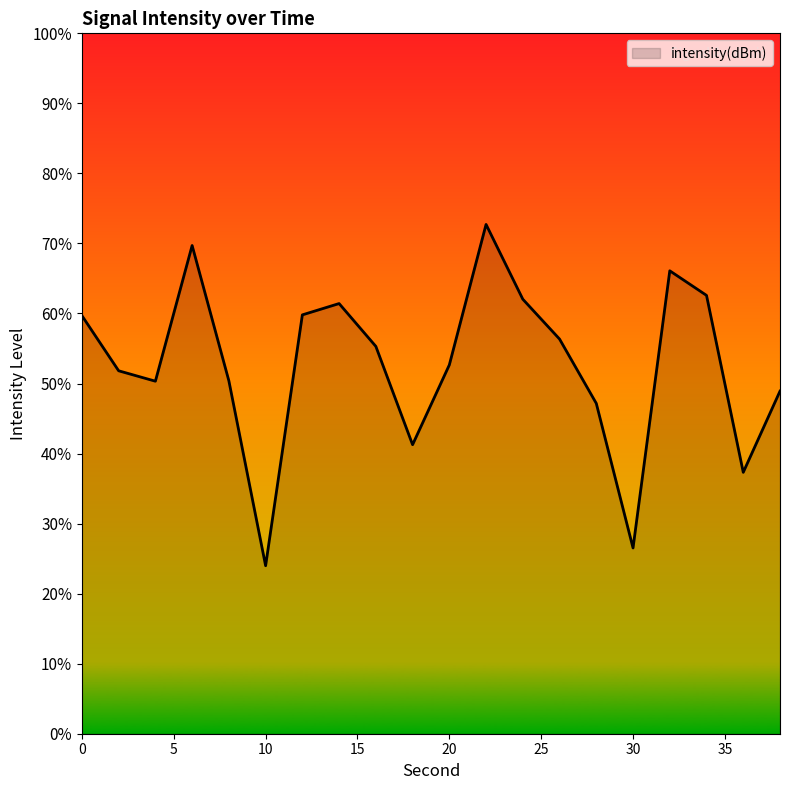

Reading right to left, what are all the values shown in this chart?

38=-135.5	36=-141.3	34=-128.7	32=-127.0	30=-146.7	28=-136.4	26=-131.8	24=-129.0	22=-123.6	20=-133.7	18=-139.4	16=-132.3	14=-129.3	12=-130.1	10=-148.0	8=-134.8	6=-125.1	4=-134.8	2=-134.1	0=-130.2